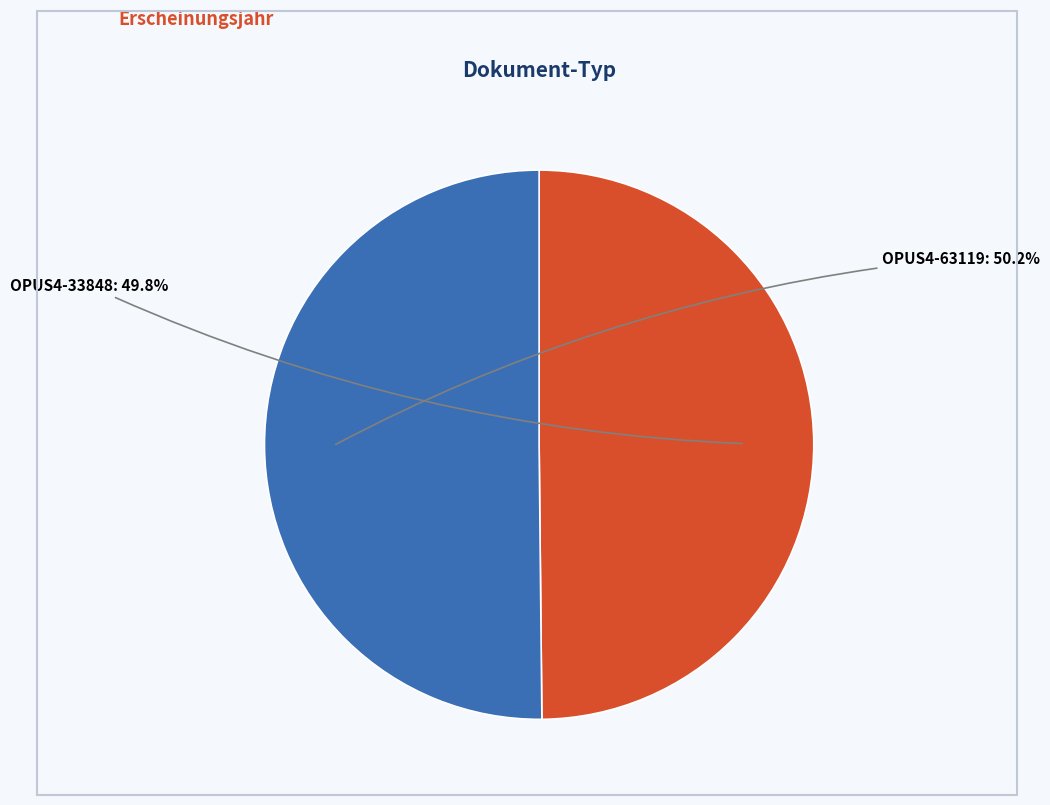

What percentage is the OPUS4-63119 slice, to the nearest percent?

50%